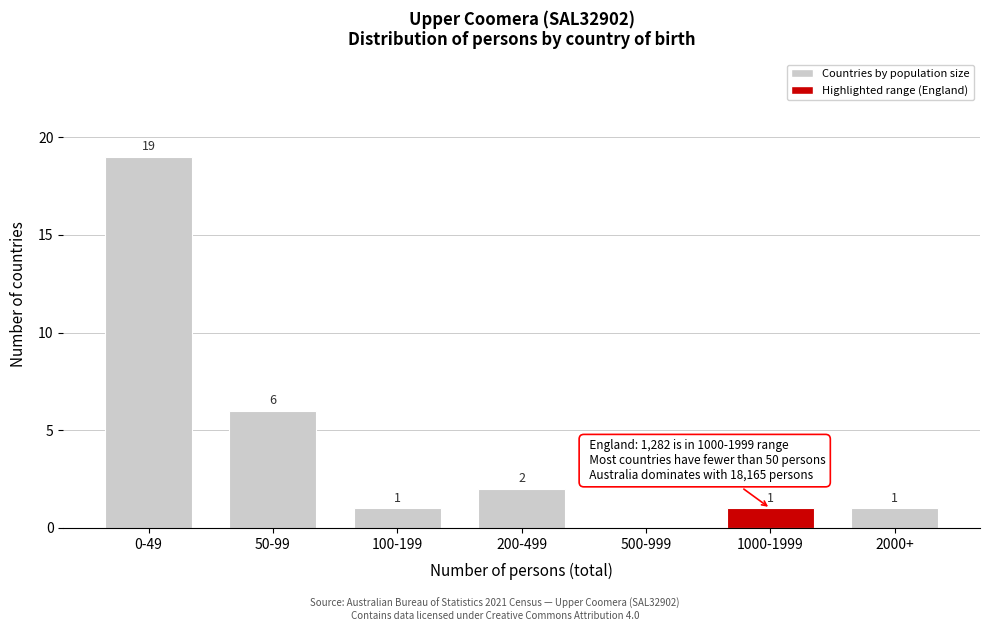

Reading left to right, transcribe all the data shown in this chart.

0-49=19	50-99=6	100-199=1	200-499=2	500-999=0	1000-1999=1	2000+=1